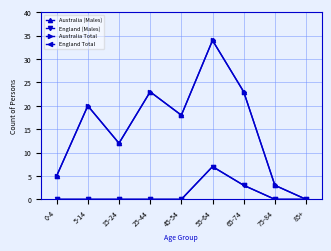

Which series changed the most between 5-14 and 15-24?

Australia (Males)